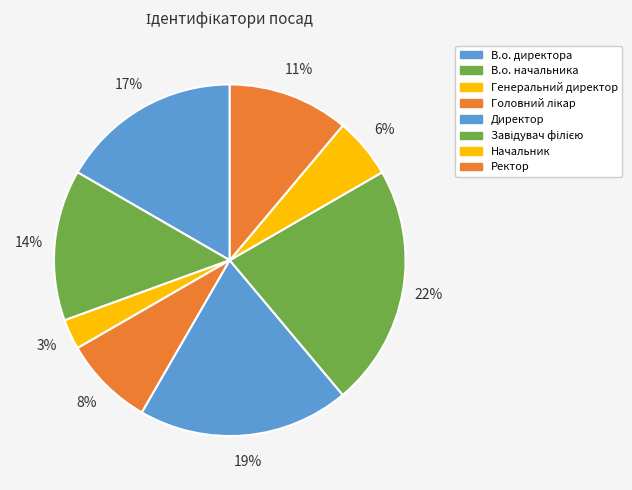

To the nearest percent, what portion does В.о. начальника represent?

14%